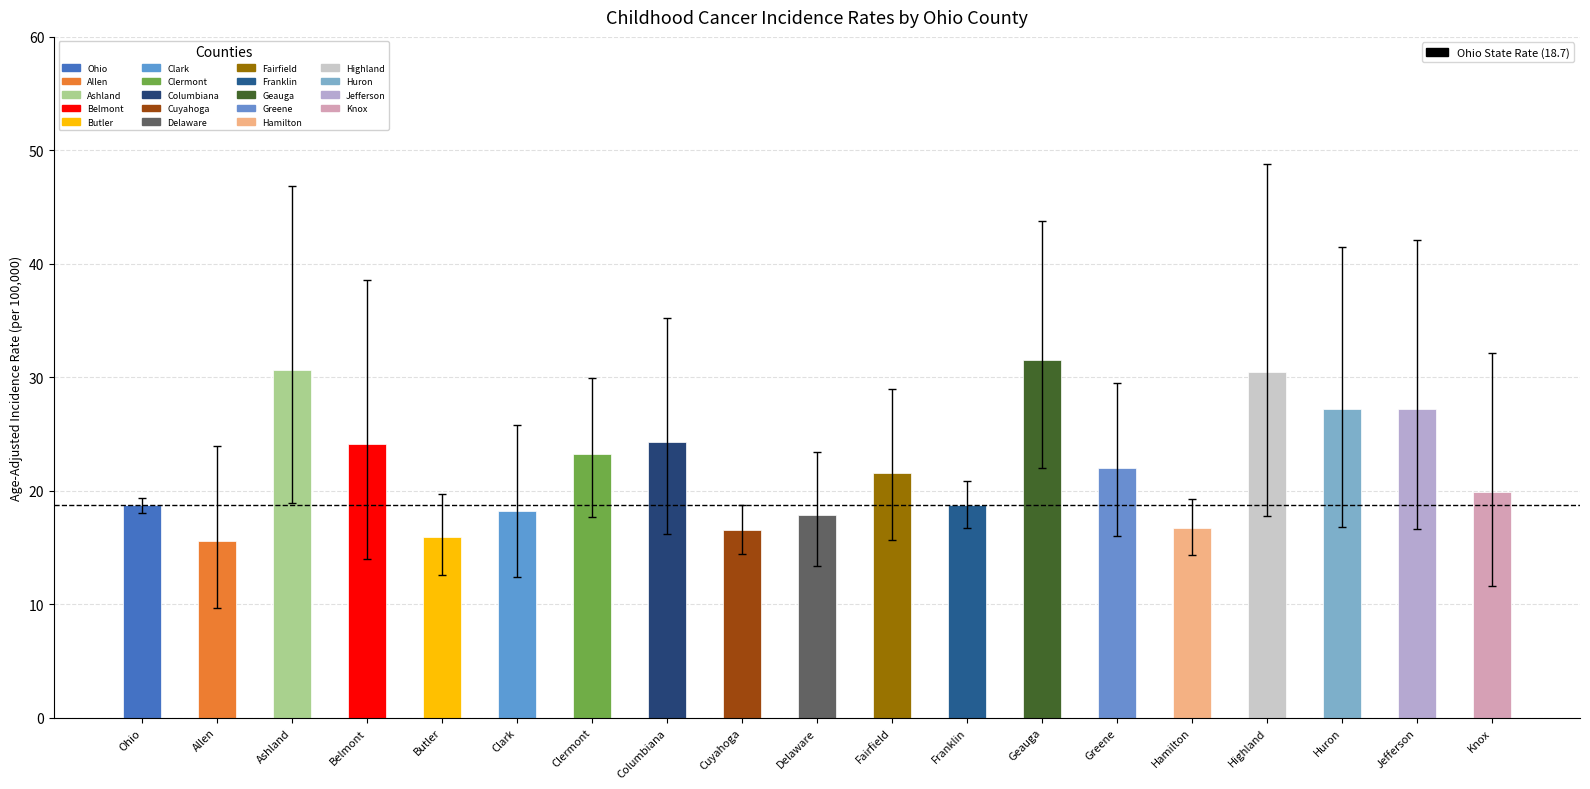

What is the approximate value at Delaware?

17.9